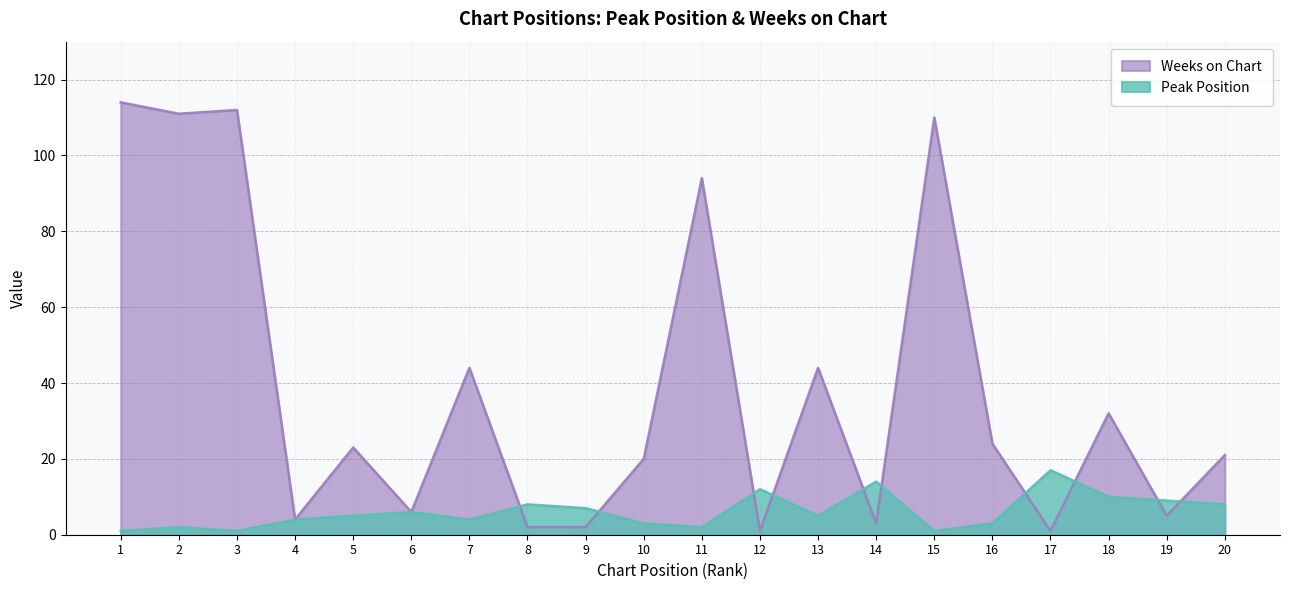

Count the number of data series in this chart.

2